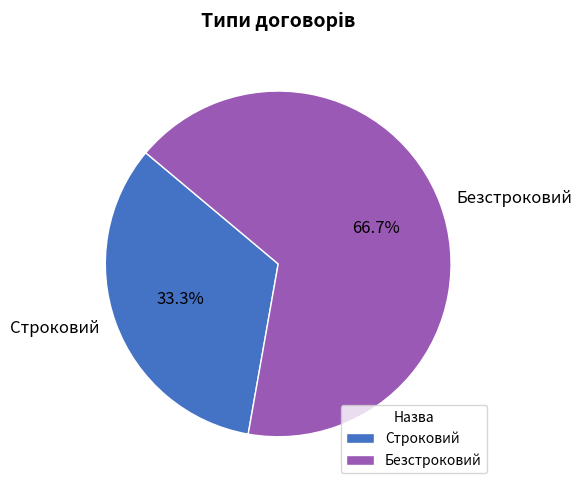

To the nearest percent, what is the difference between the Строковий and Безстроковий slice percentages?

33%